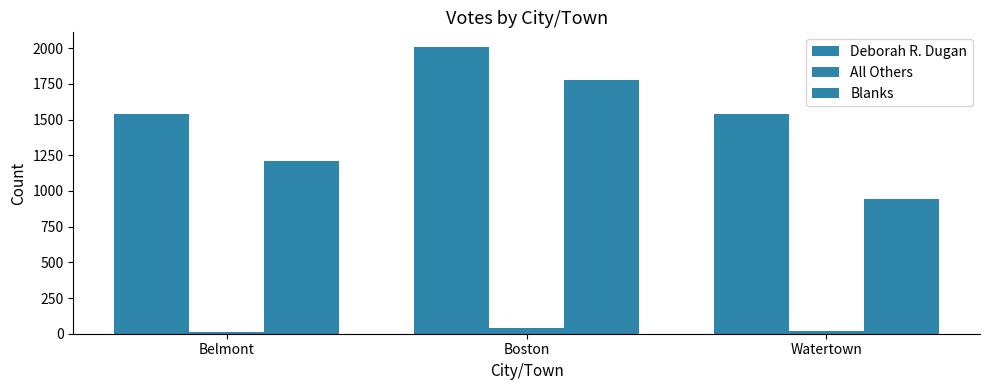

How many values in the All Others series are below 20?

1